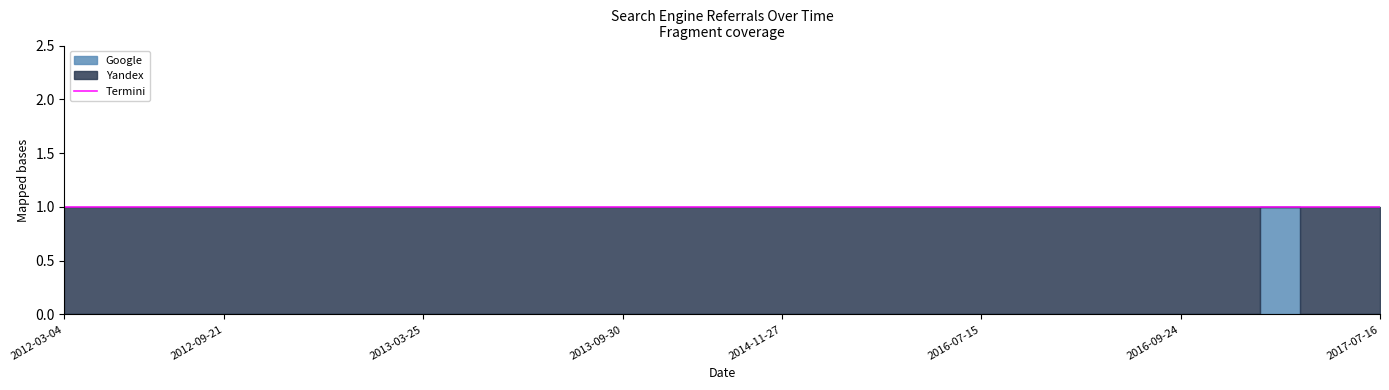

True or false: Yandex and Google cross at least once.

True